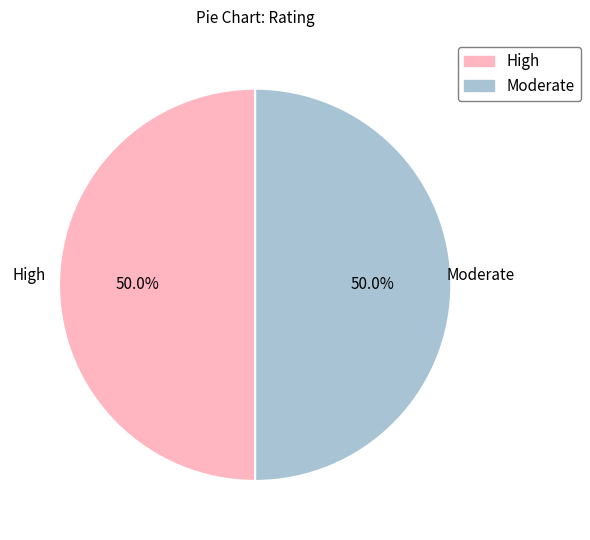

To the nearest percent, what is the average slice percentage?

50%